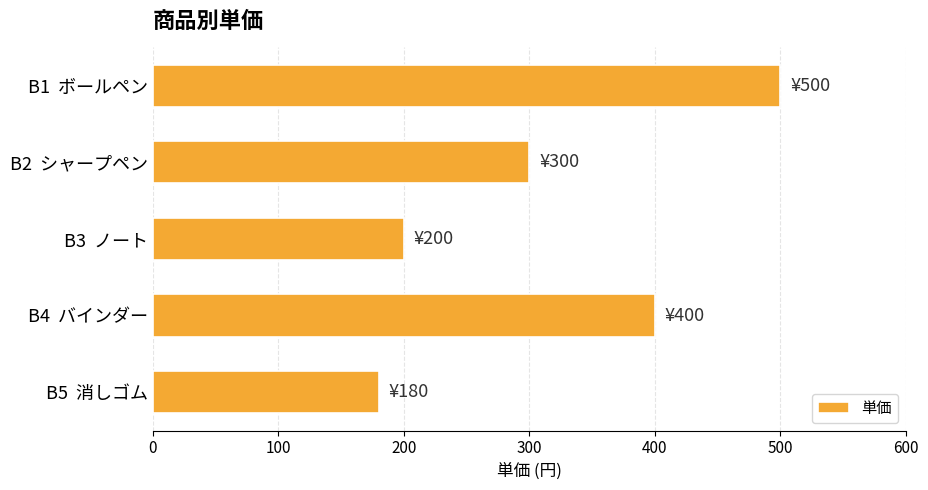

Which label corresponds to the smallest value in the chart?

B5  消しゴム